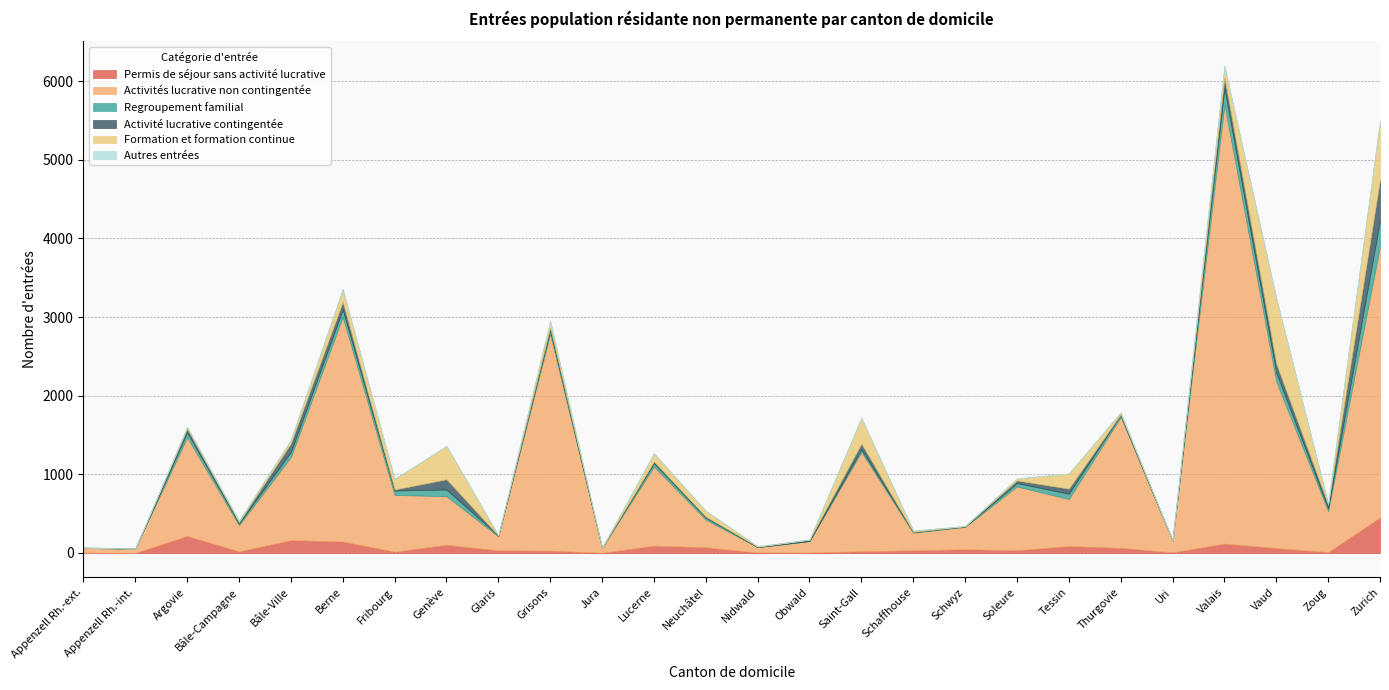

What position from the right is Fribourg?

20